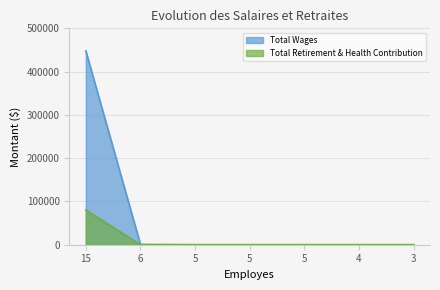

Does the chart display data point markers on the line(s)?

No